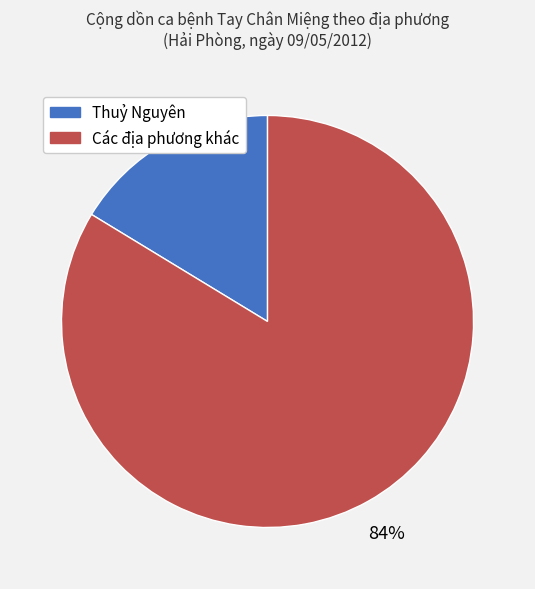

To the nearest percent, what is the average slice percentage?

50%